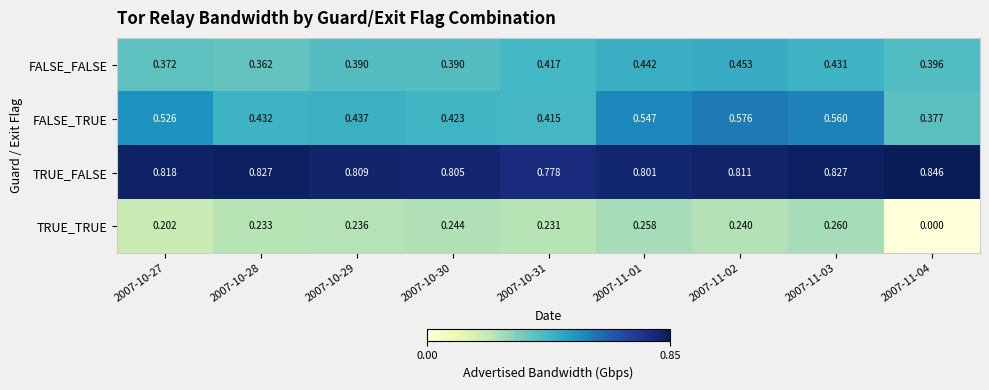

Rank the series at 2007-10-29 from lowest to highest value.

TRUE_TRUE, FALSE_FALSE, FALSE_TRUE, TRUE_FALSE